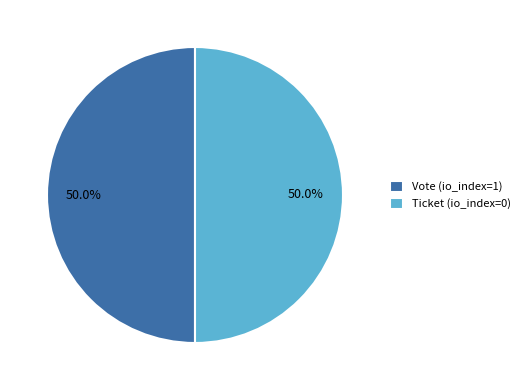

Approximately how many times larger is the value at Ticket (io_index=0) compared to Vote (io_index=1)?

1.0